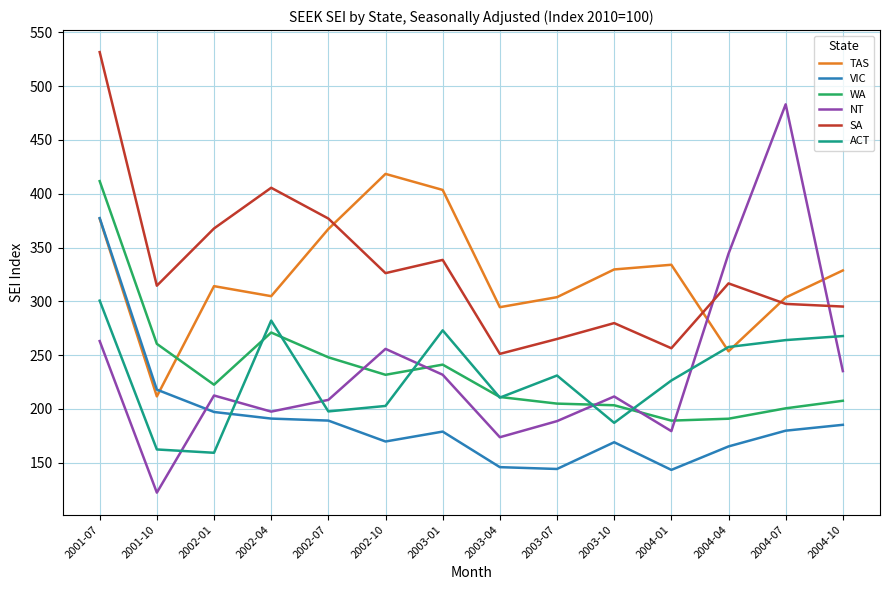

Rank the series at 2001-10 from lowest to highest value.

NT, ACT, TAS, VIC, WA, SA